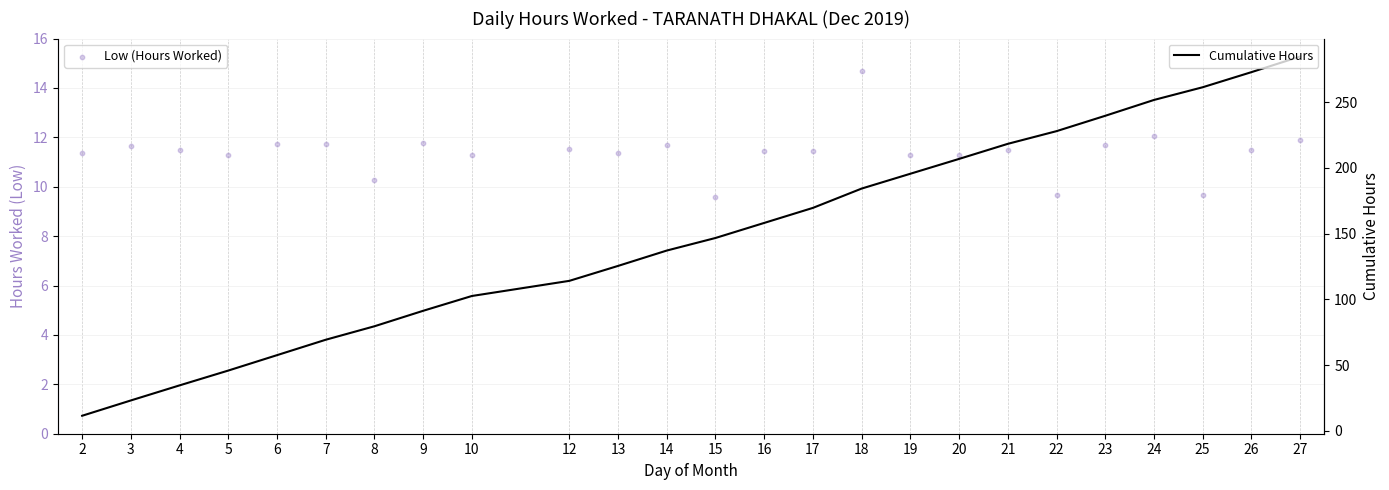

What is the total value across all series at 15?

156.3